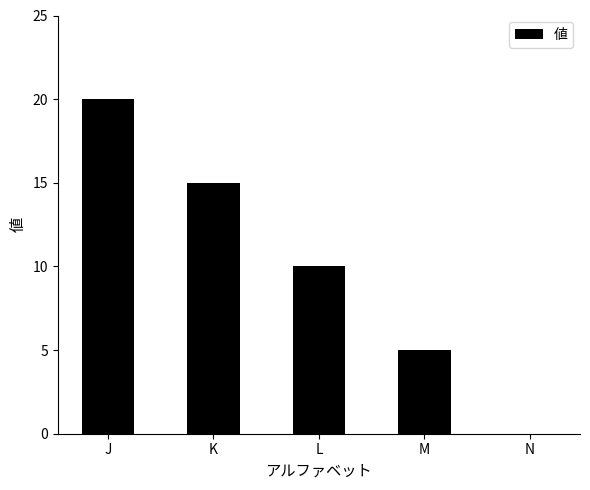

The value at K is 21. True or false?

False